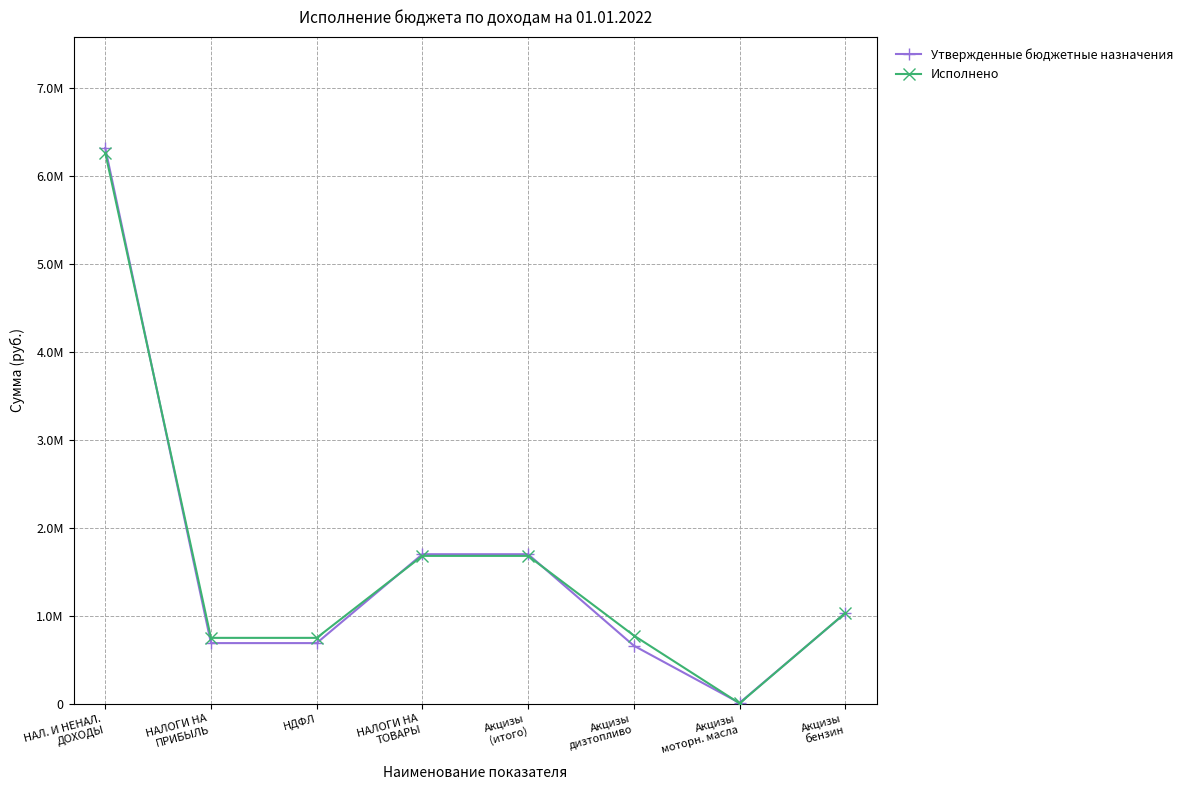

What is the value of the Исполнено point at the 5th from the left?

1681795.5